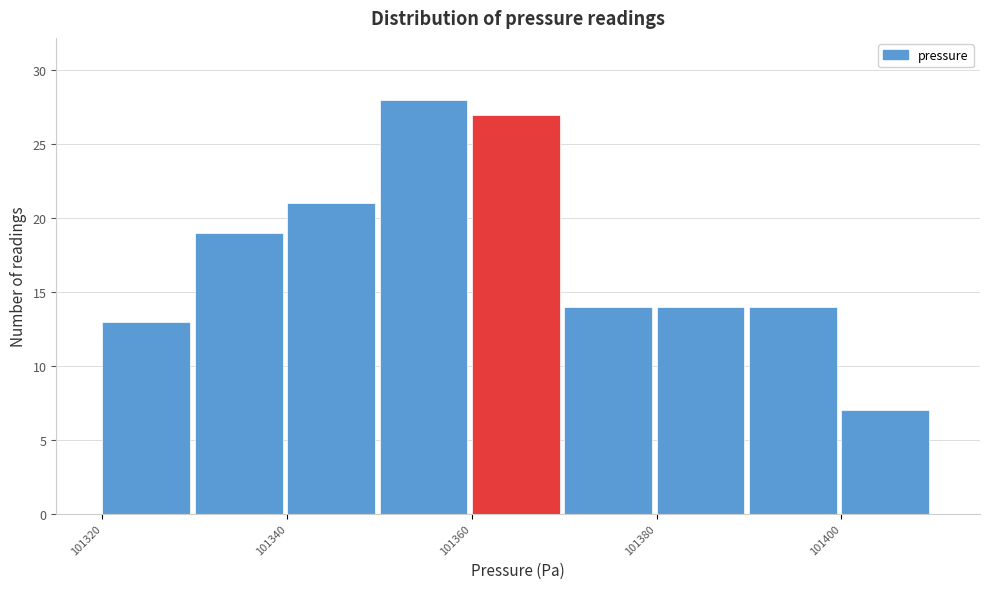

Which range on the x-axis has the tallest bar?

101350 to 101360